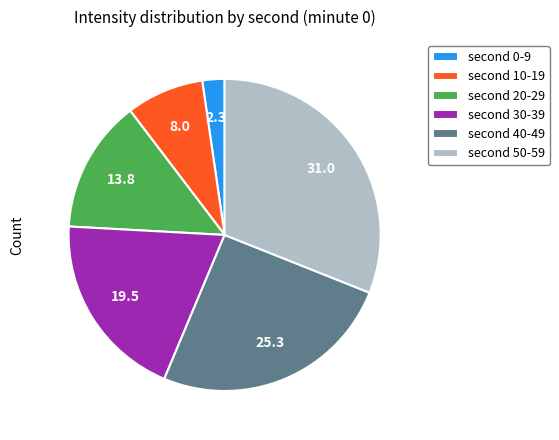

Rank the categories by value from lowest to highest.

second 0-9, second 10-19, second 20-29, second 30-39, second 40-49, second 50-59